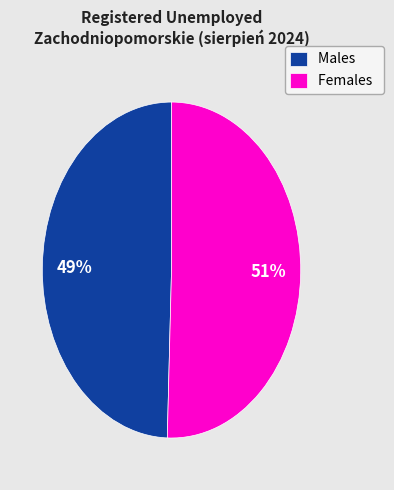

Which category has the smallest portion of the pie?

Males